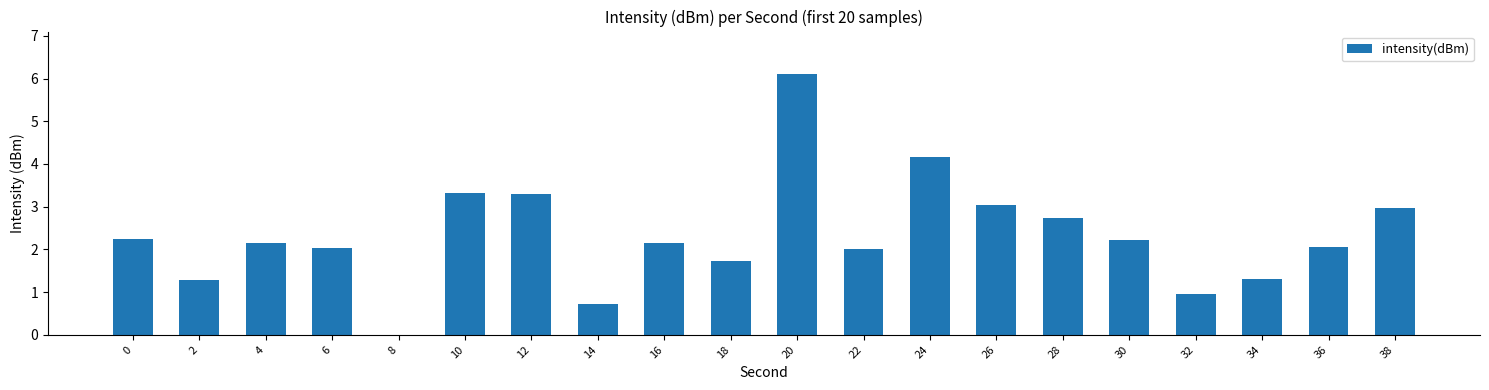

True or false: the data shows 1.5 at 0.

False